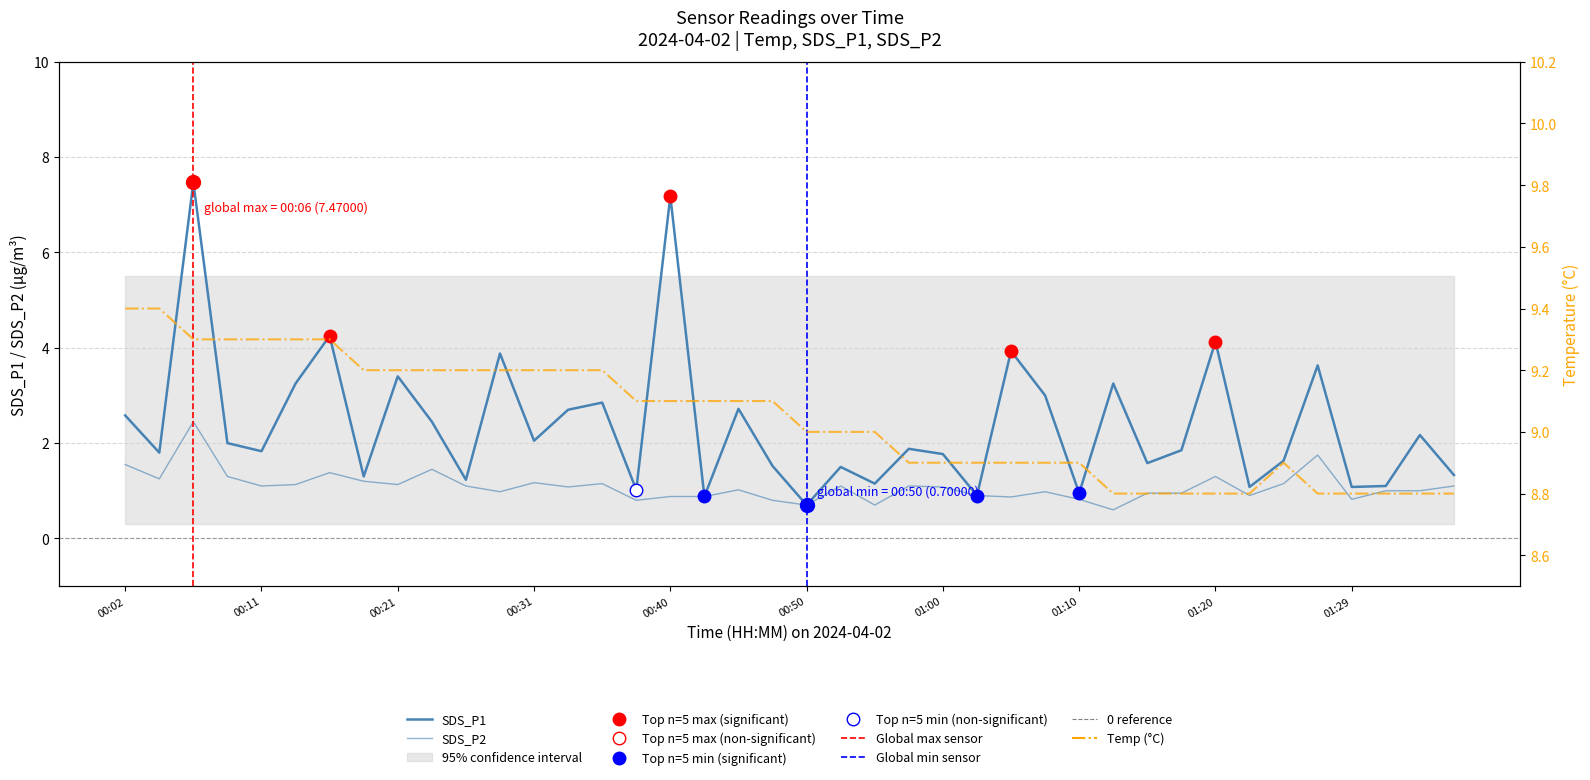

True or false: SDS_P1 has a value of 0.9 at 01:10.

True